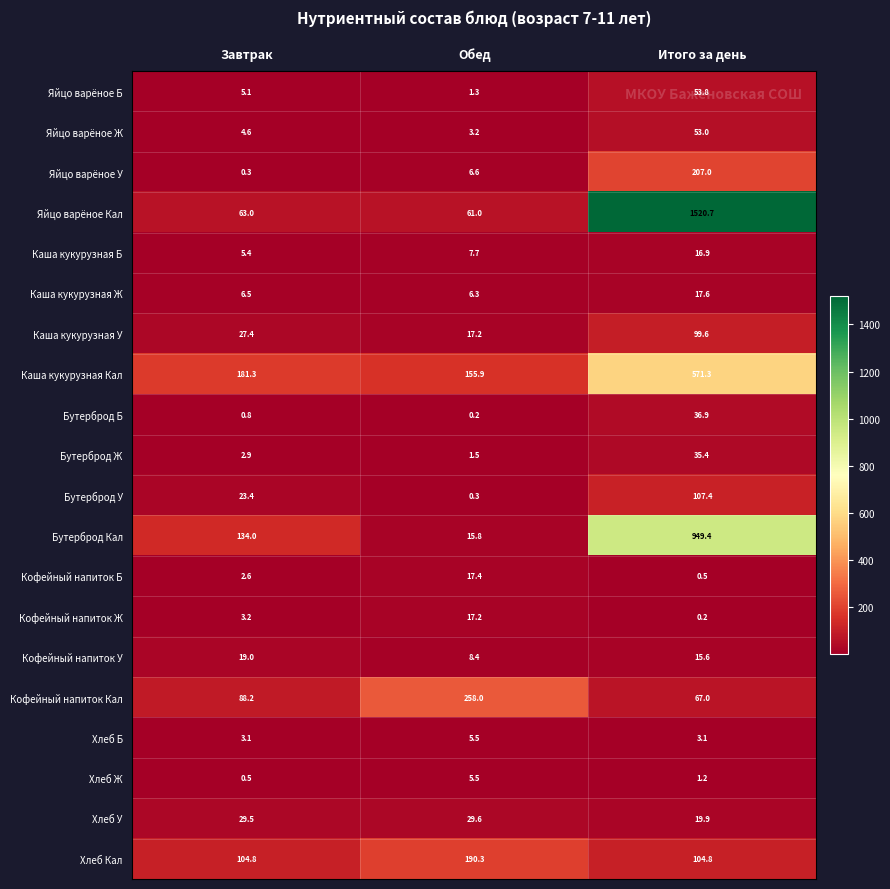

What is the greatest value displayed?

1520.7